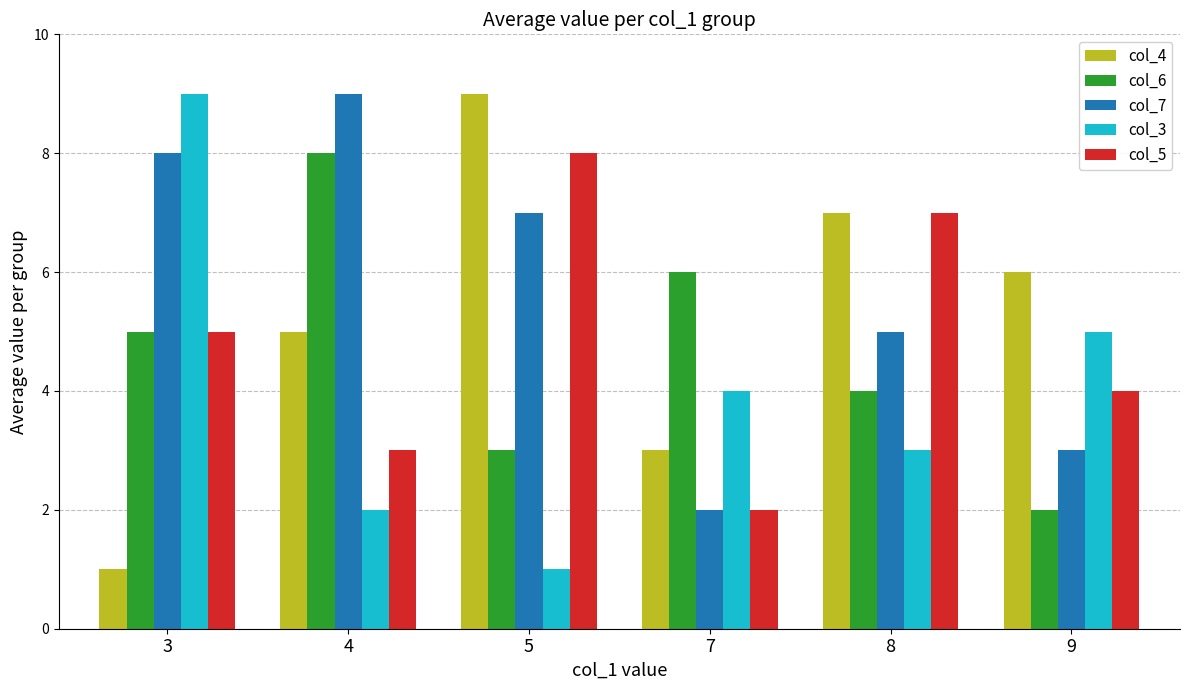

List the labels in order of col_3 value, largest first.

3, 9, 7, 8, 4, 5